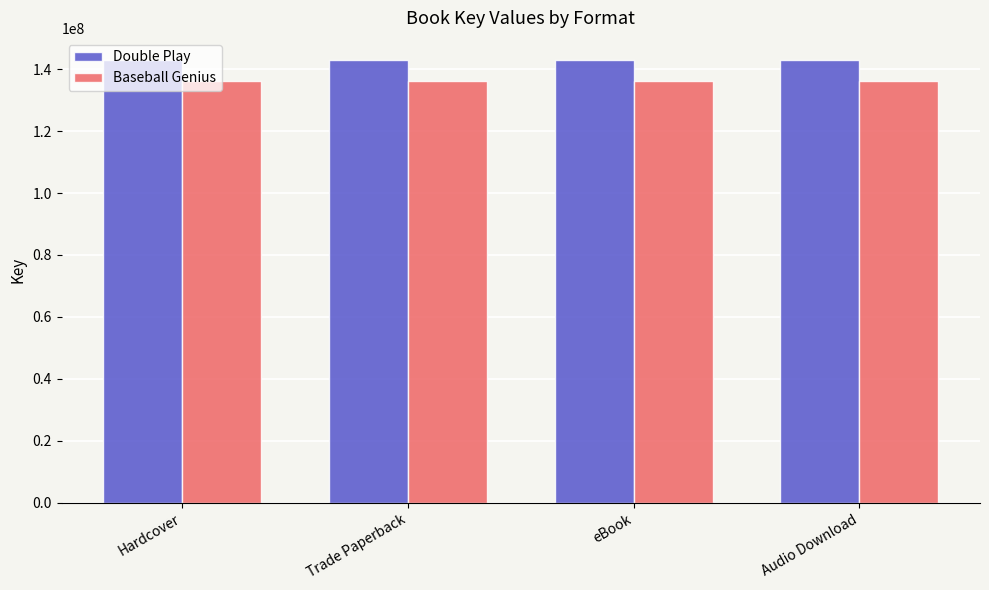

Is it true that Baseball Genius equals 136319612 at Trade Paperback?

True